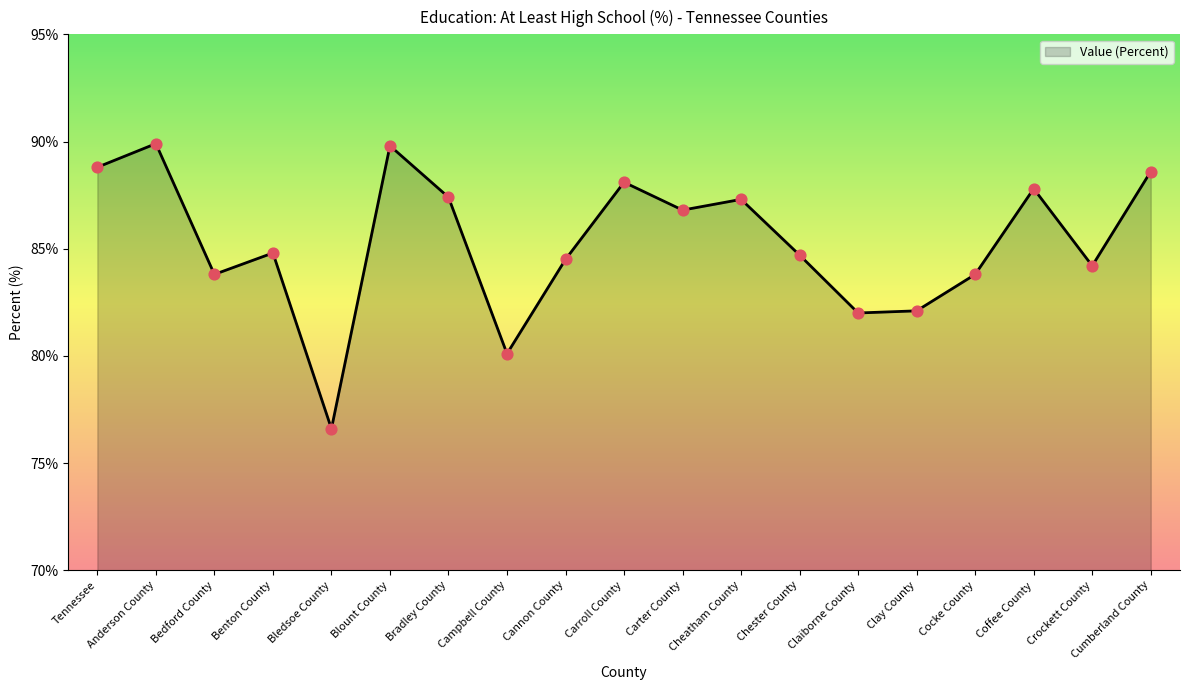

What is the change in value from Anderson County to Coffee County?

-2.1